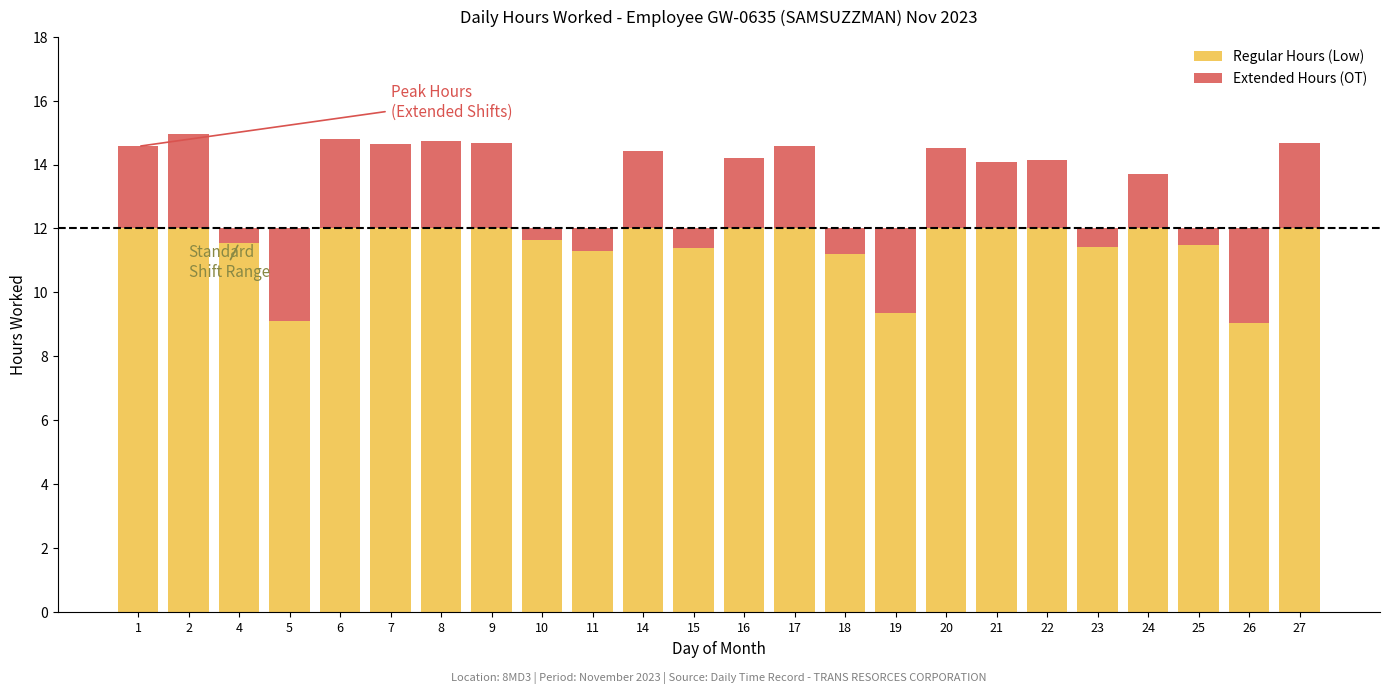

At how many categories does at least one series exceed 9?

24